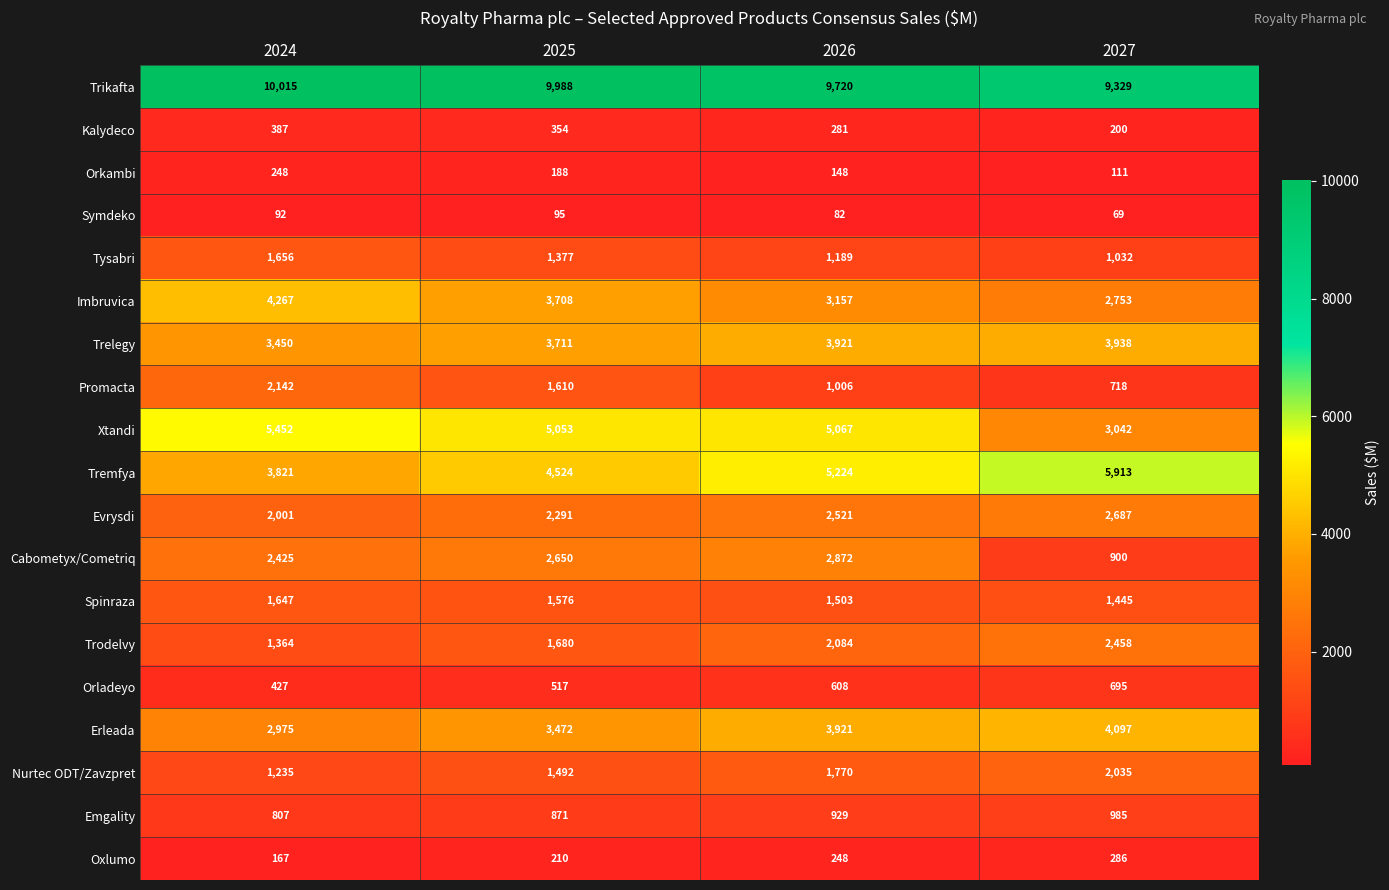

At which label is Trikafta closest to 9672?

2026